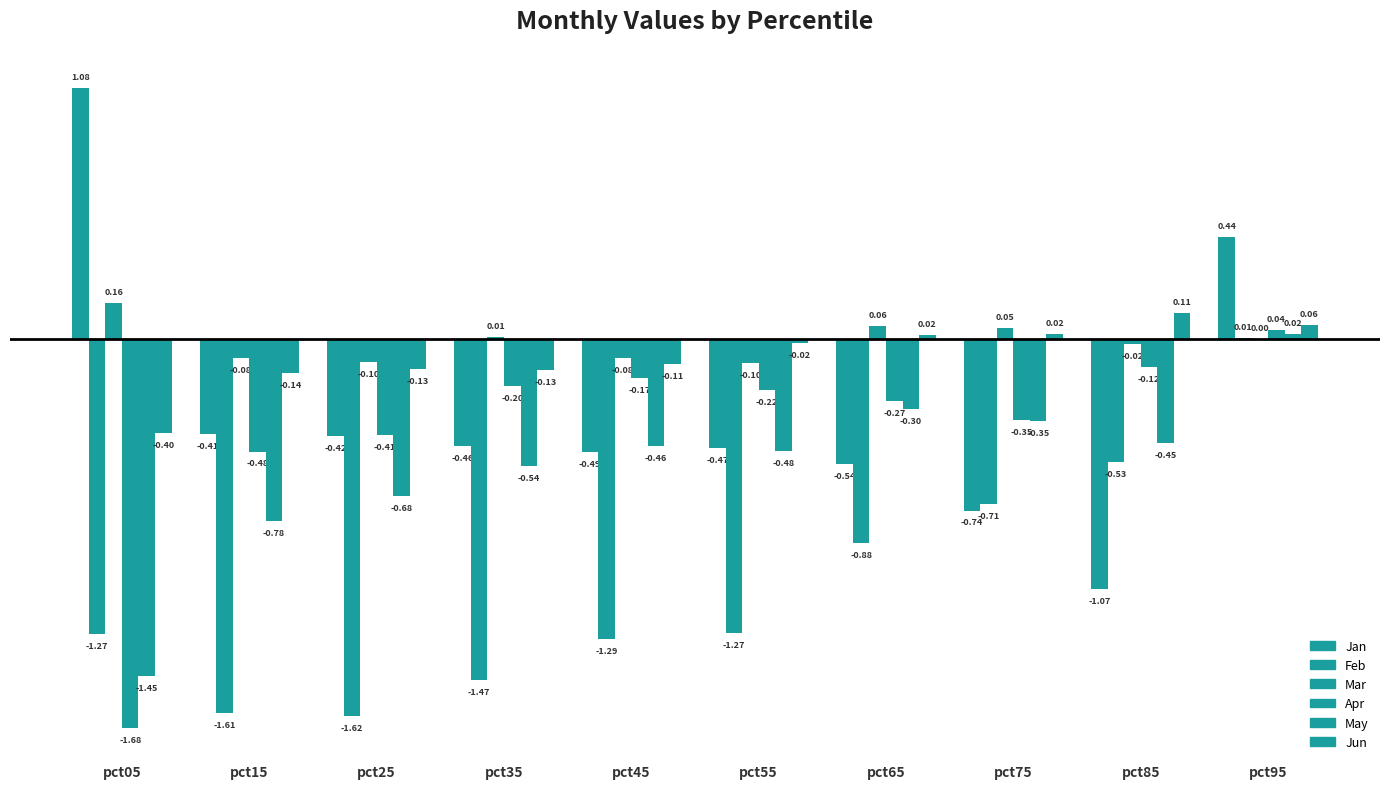

Which category has the lowest value in the May series?

pct05